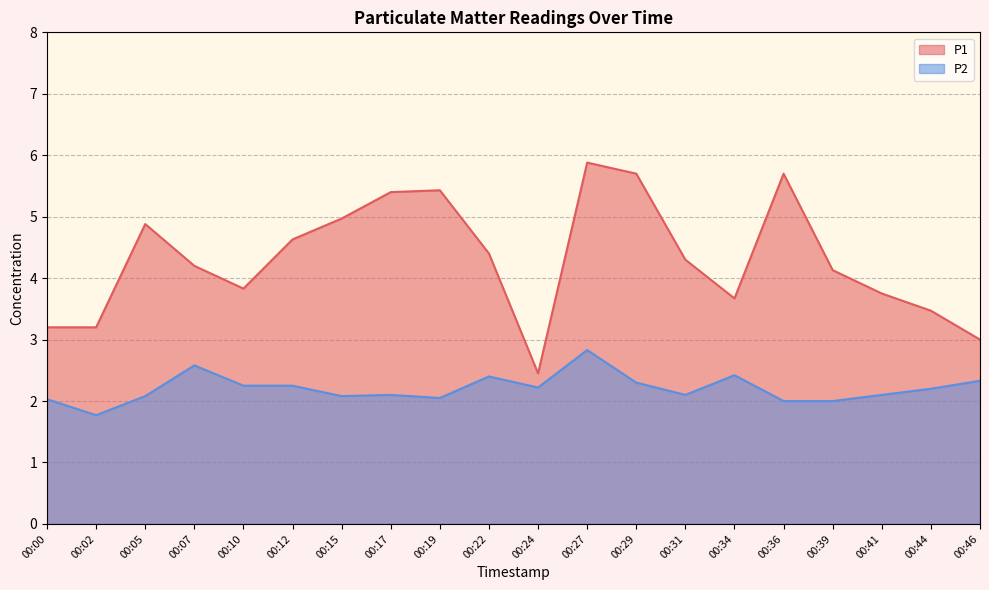

Where is the first local maximum for P2?

00:07